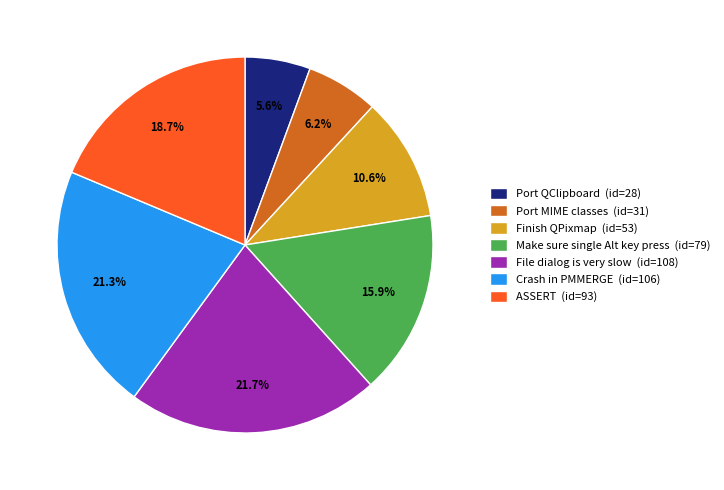

Combined, what portion of the pie is ASSERT and Crash in PMMERGE?

40.0%